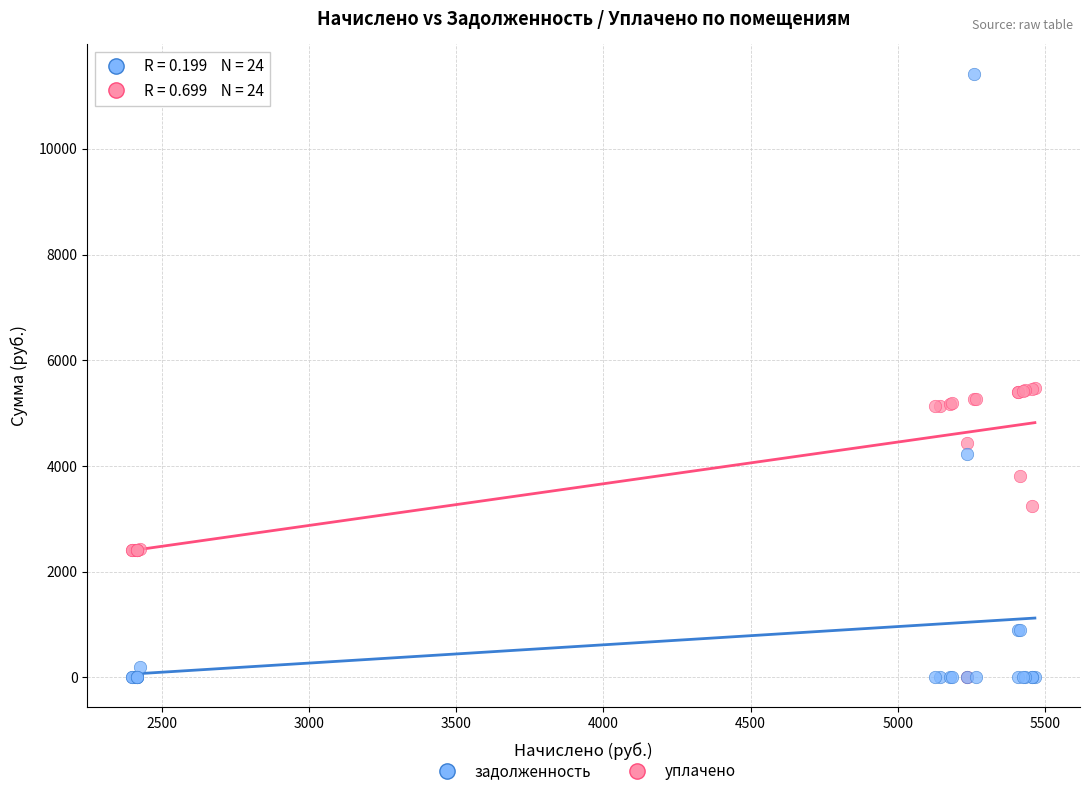

What are all the series names shown in the legend?

задолженность, уплачено